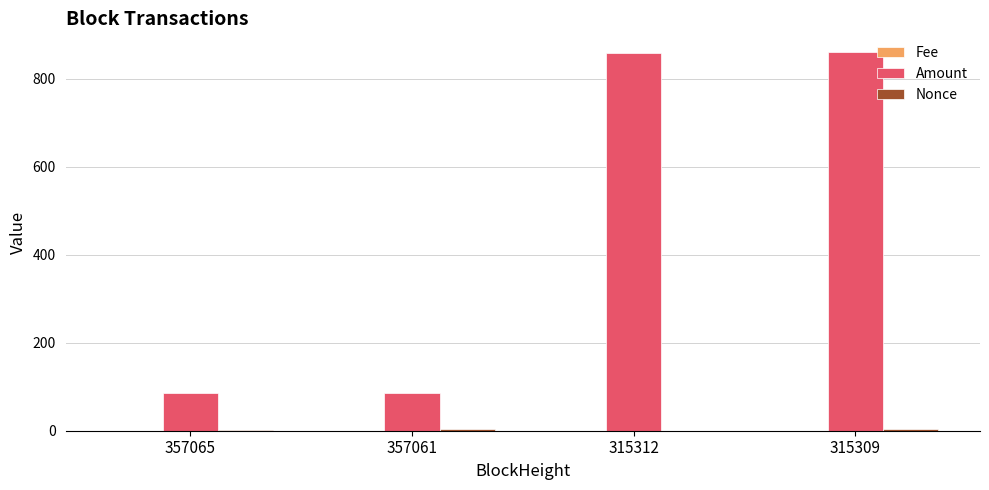

Are the bars horizontal?

No